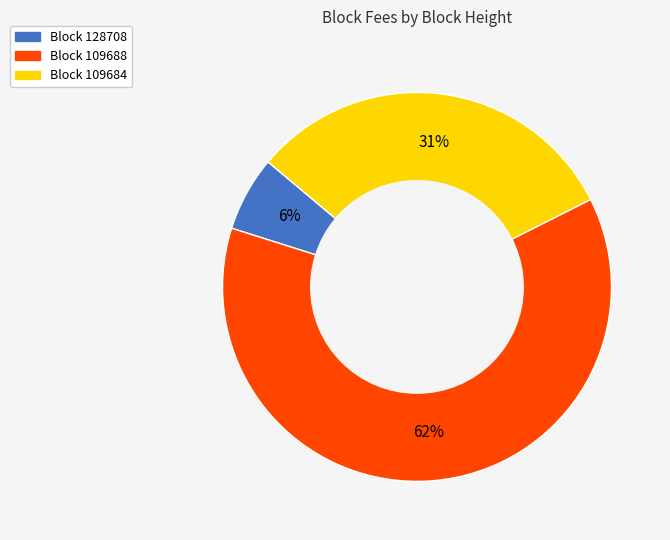

Does any single category account for the majority?

Yes